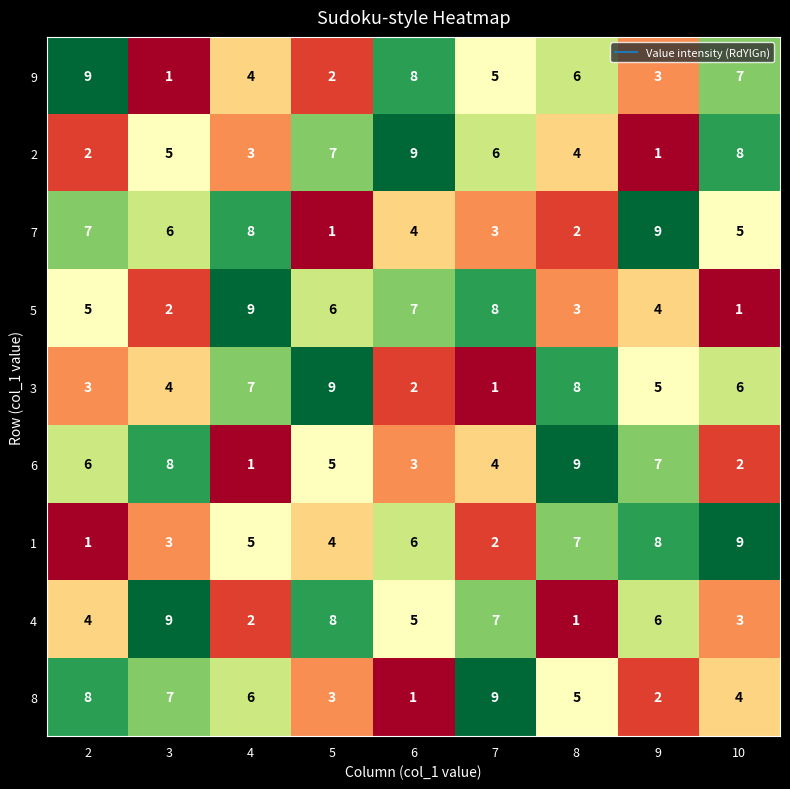

True or false: 6 has a value of 2 at 6.

False